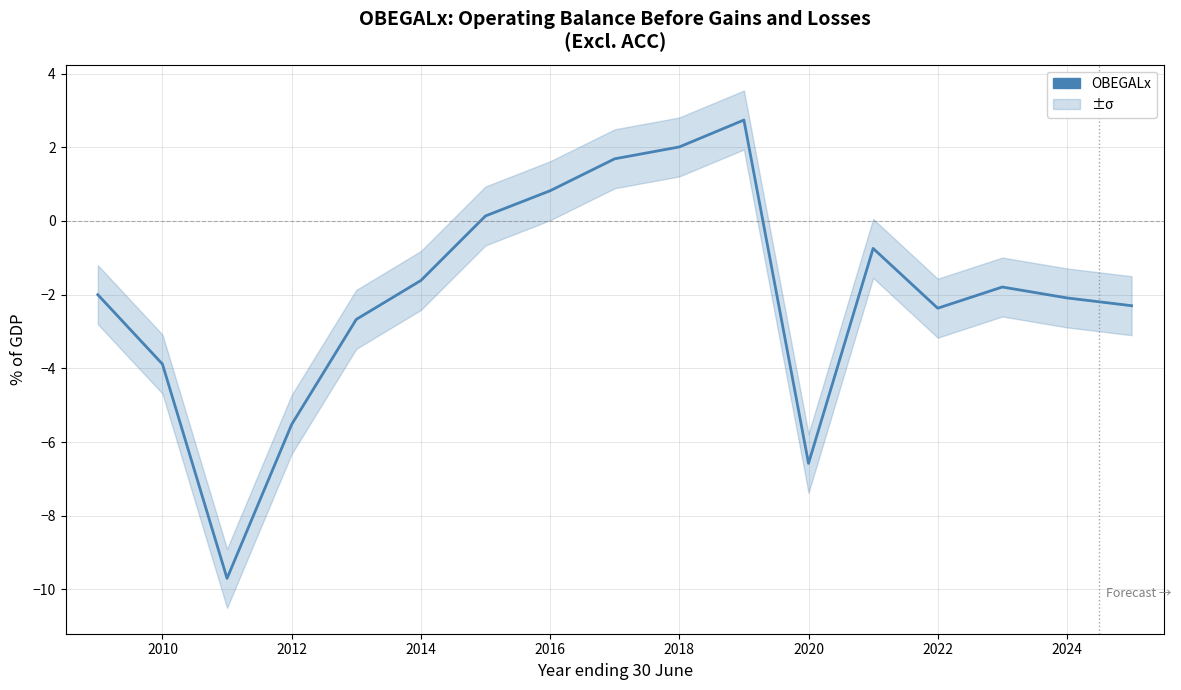

What is the difference between the maximum and second lowest values?

9.3